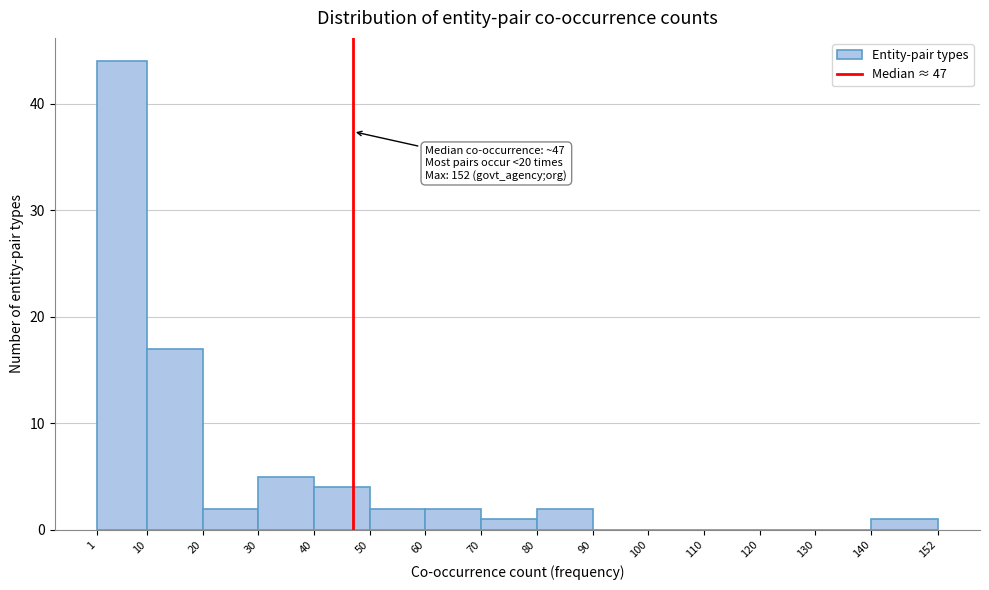

Over which range of the x-axis is the bar tallest?

1 to 10